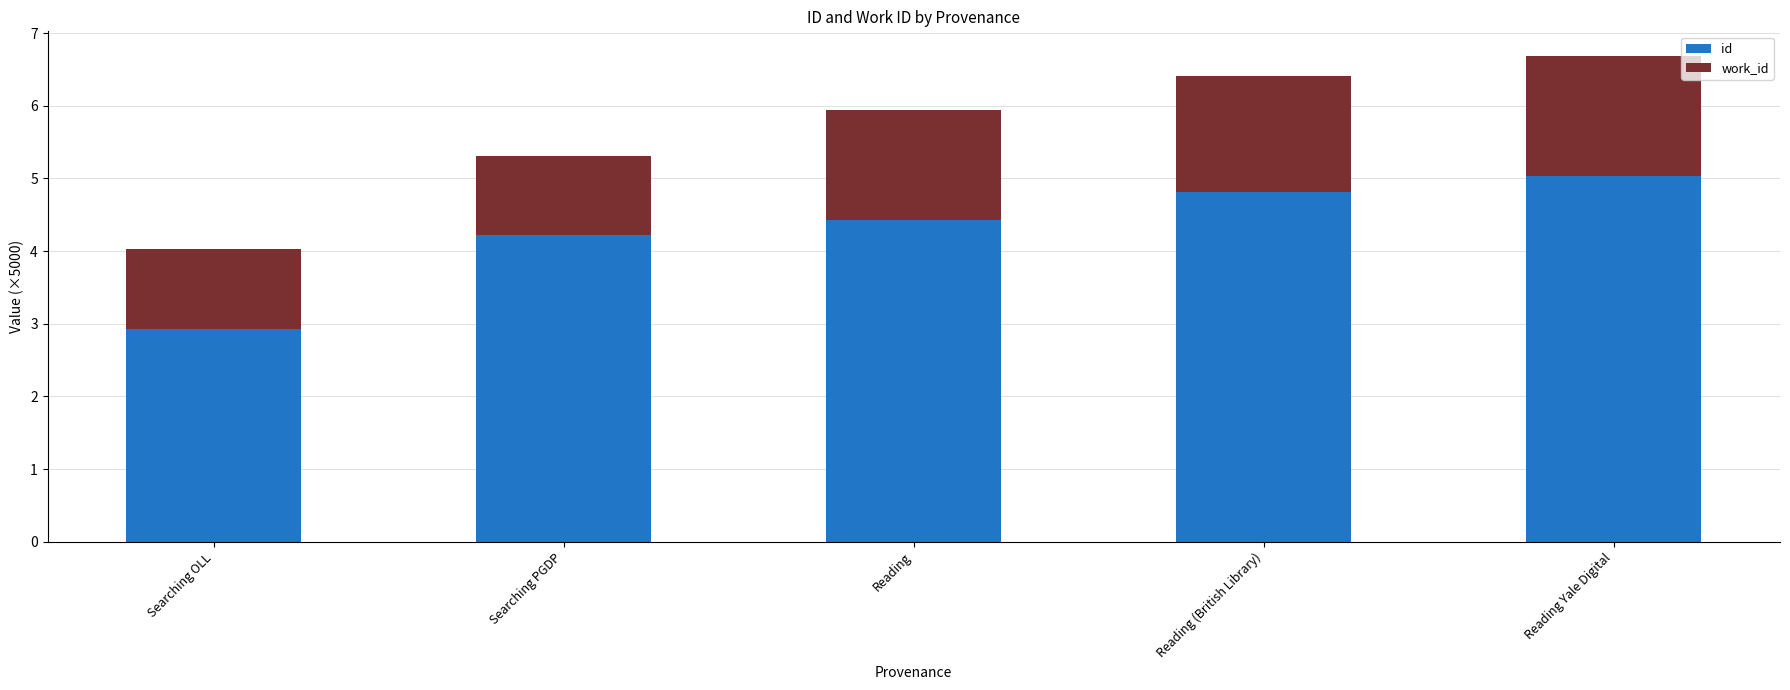

Rank the categories by id value from highest to lowest.

Reading Yale Digital, Reading (British Library), Reading, Searching PGDP, Searching OLL